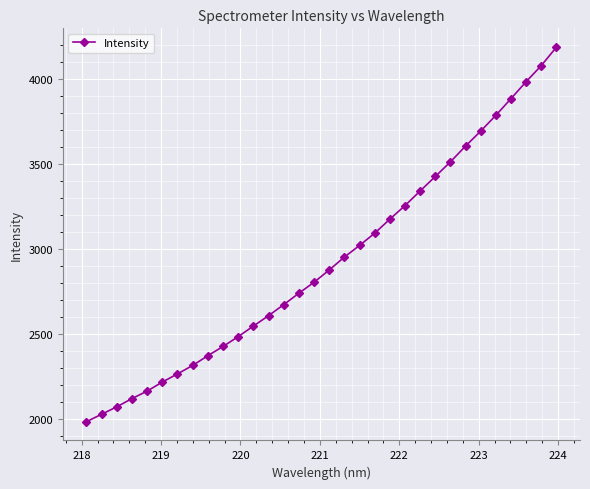

What is the difference between the maximum and minimum values?

2203.6